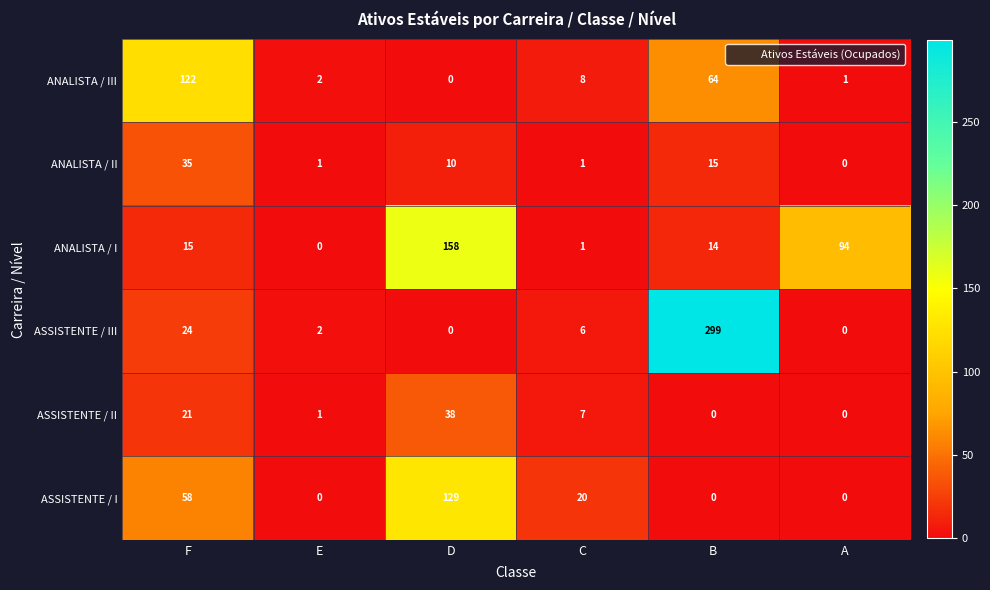

What is the sum of all ASSISTENTE / III values?

331